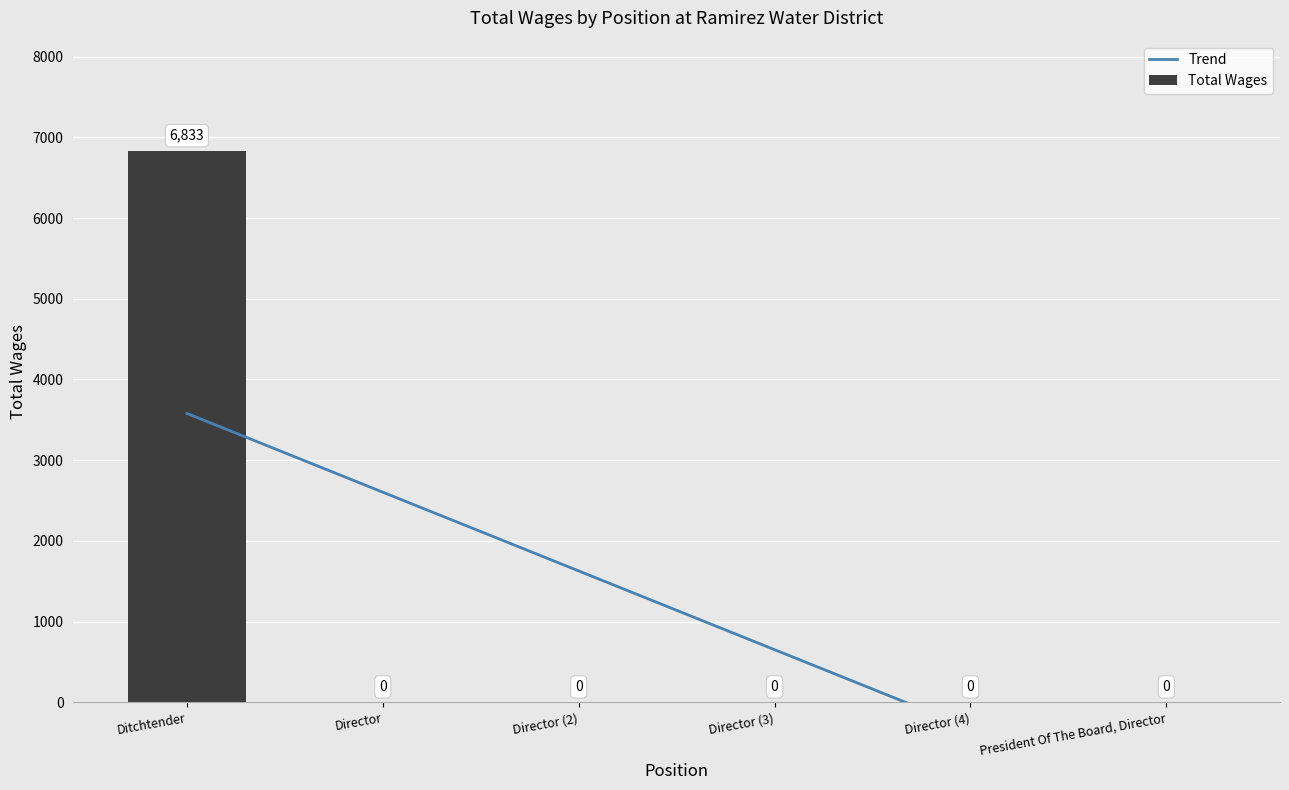

What is the label of the 6th bar from the left?

President Of The Board, Director